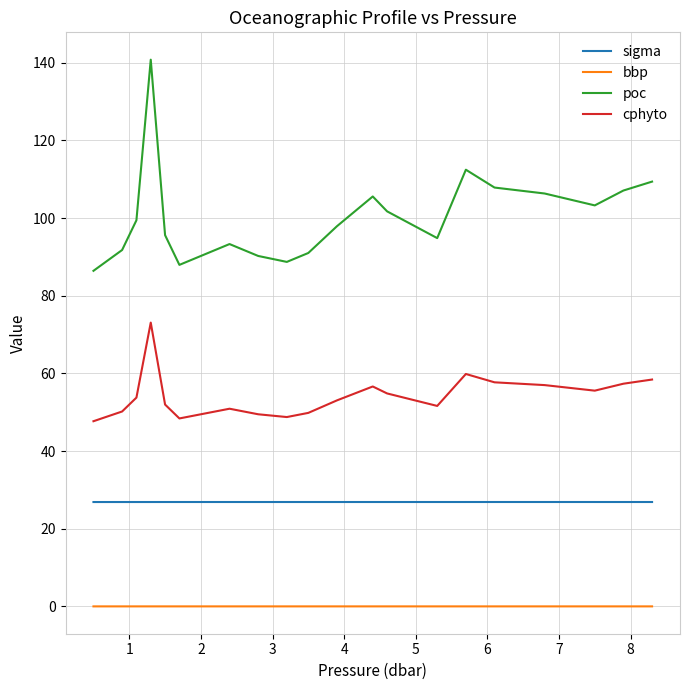

List the series in order of their peak value, lowest first.

bbp, sigma, cphyto, poc